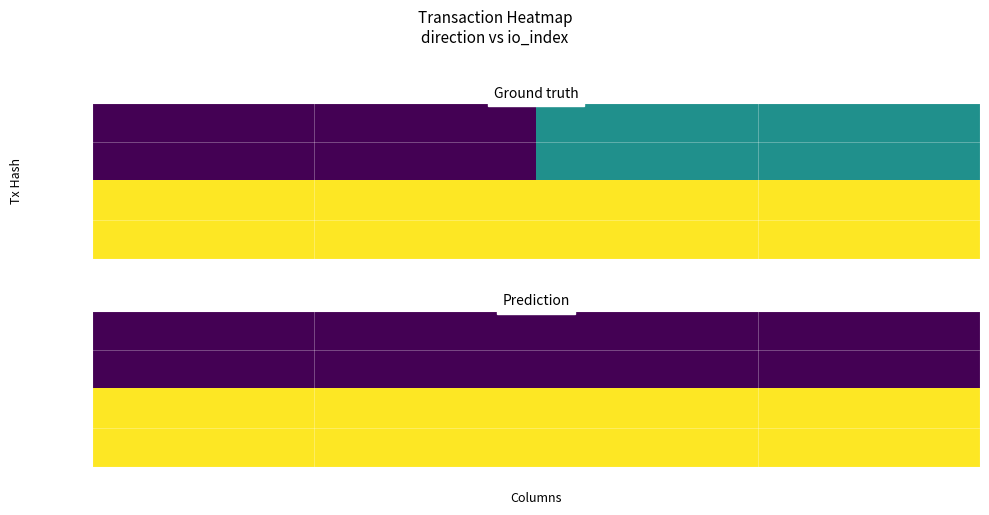

Rank the series by their average value, from highest to lowest.

6864652a…, 840b82f4…